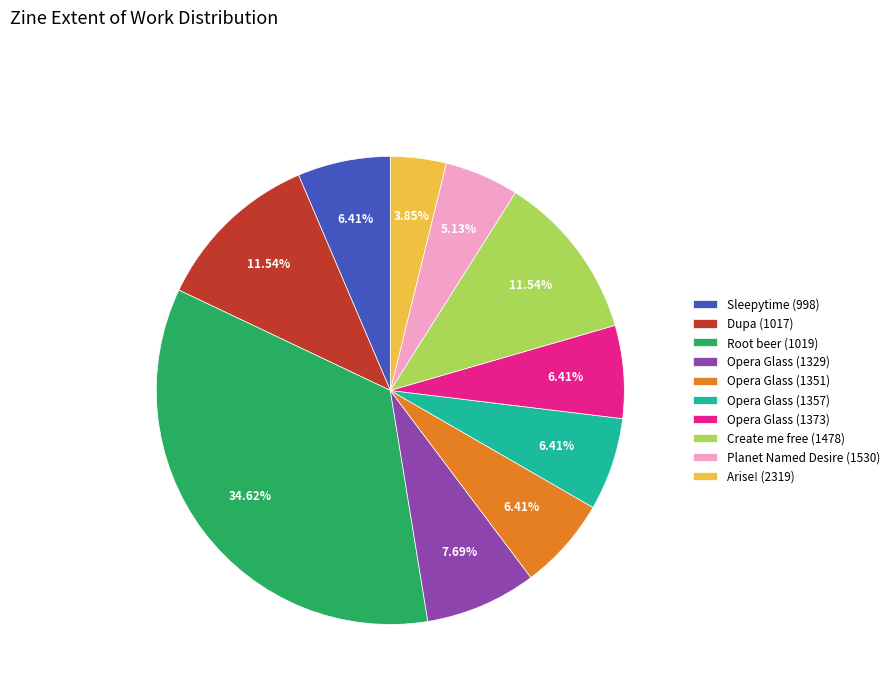

What is the smallest slice in the pie chart?

Arise! (2319)